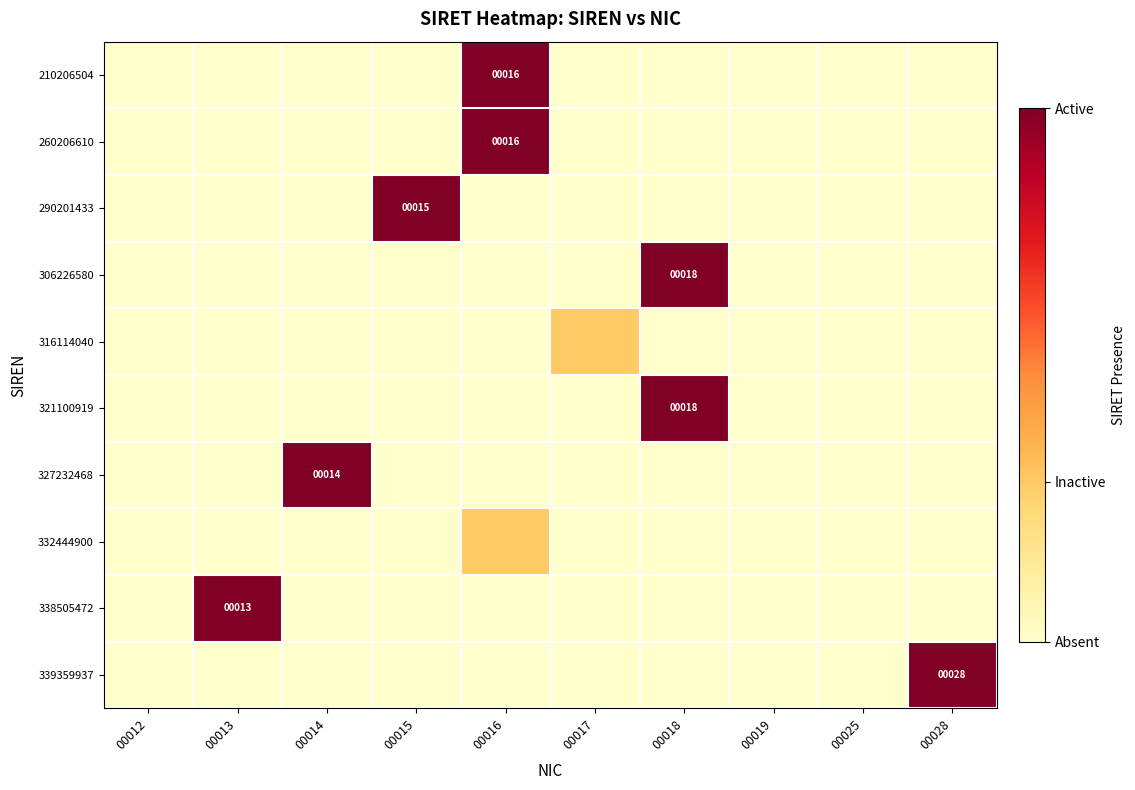

The value of 339359937 at 00028 is 12.0. True or false?

False